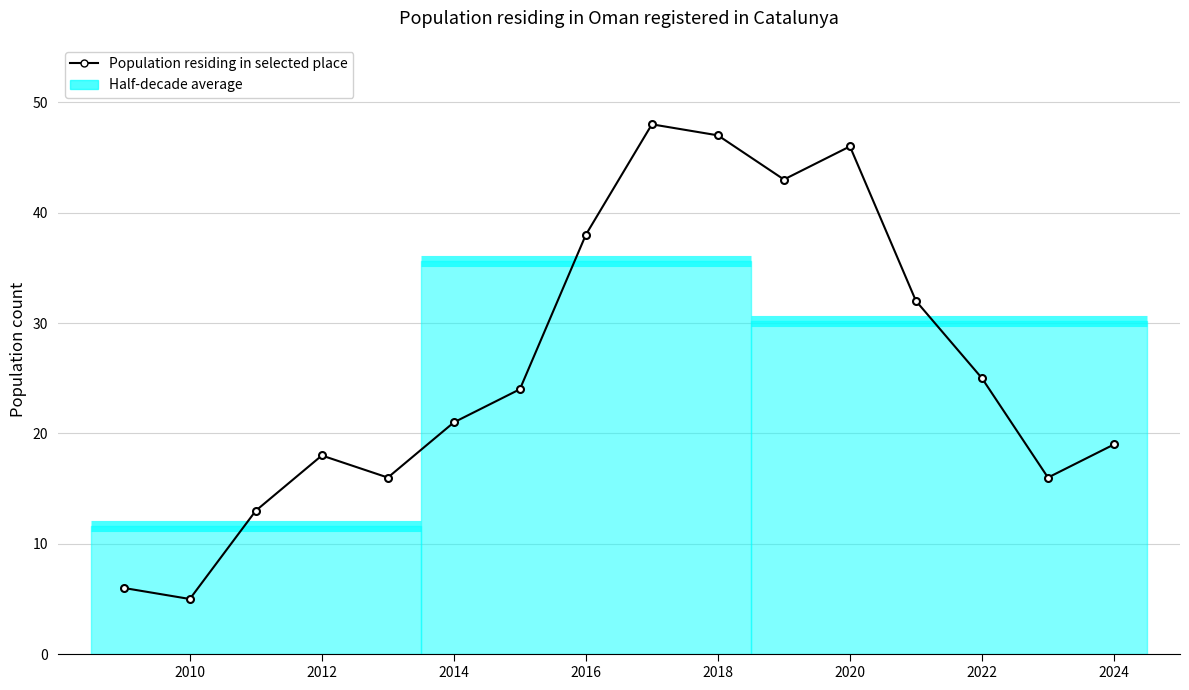

What is the average value?

26